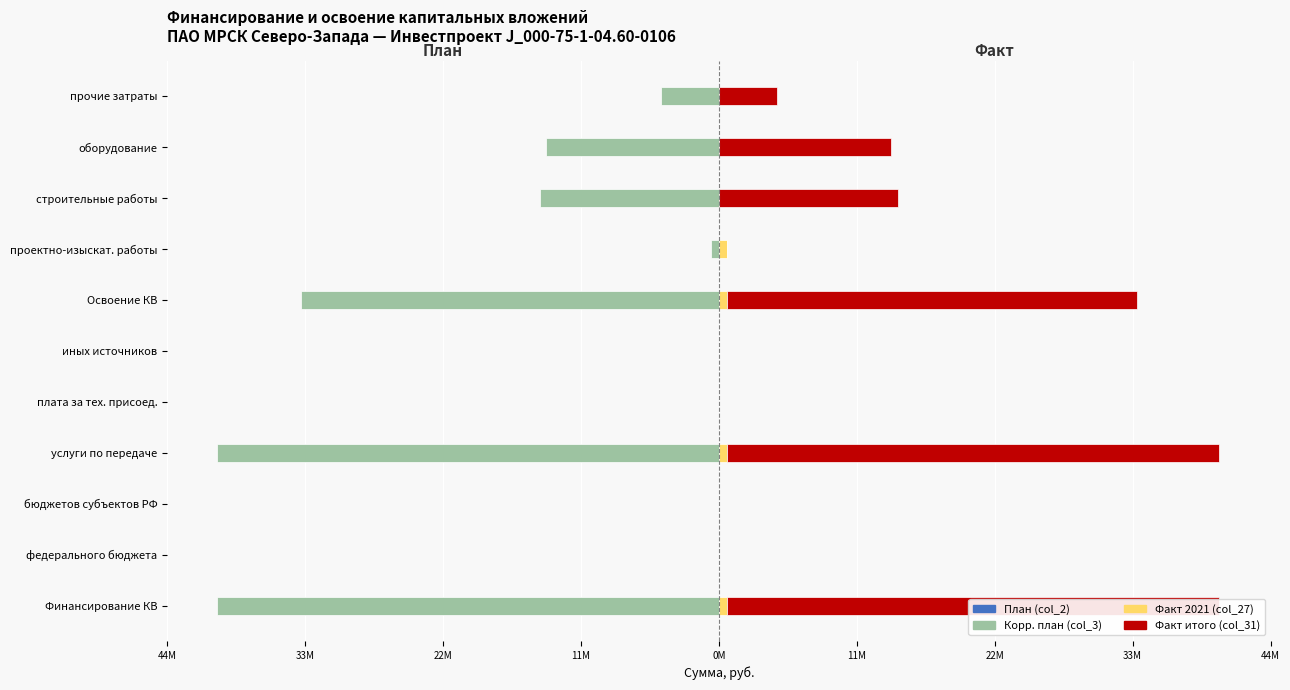

What is the difference between the maximum and minimum values in the Корр. план (col_3) series?

39973034.0